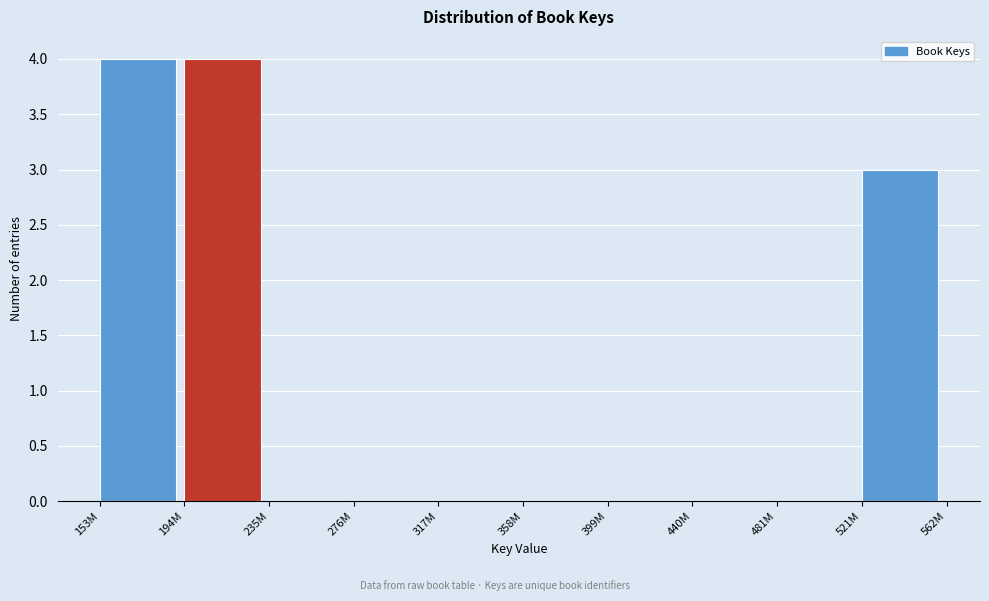

Reading right to left, what are all the values shown in this chart?

521M=3	481M=0	440M=0	399M=0	358M=0	317M=0	276M=0	235M=0	194M=4	153M=4